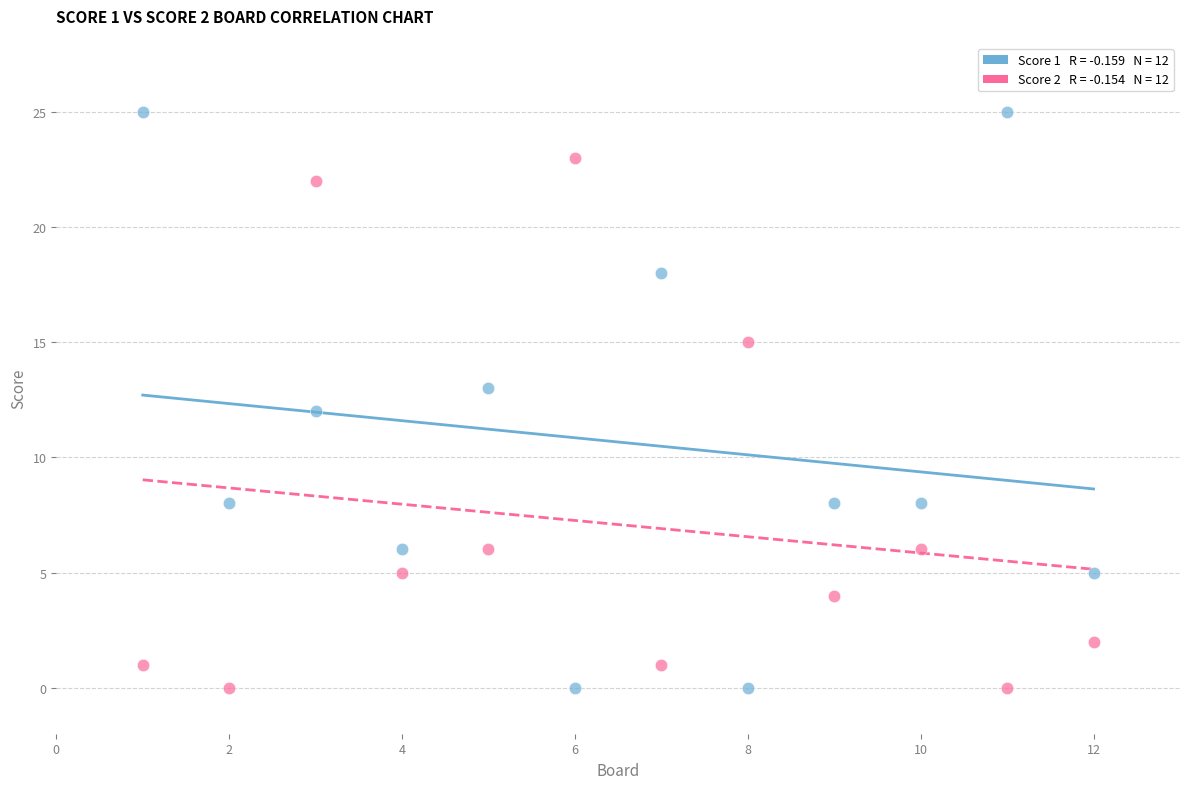

Across all data points, what is the range of Y values (max minus min)?

25